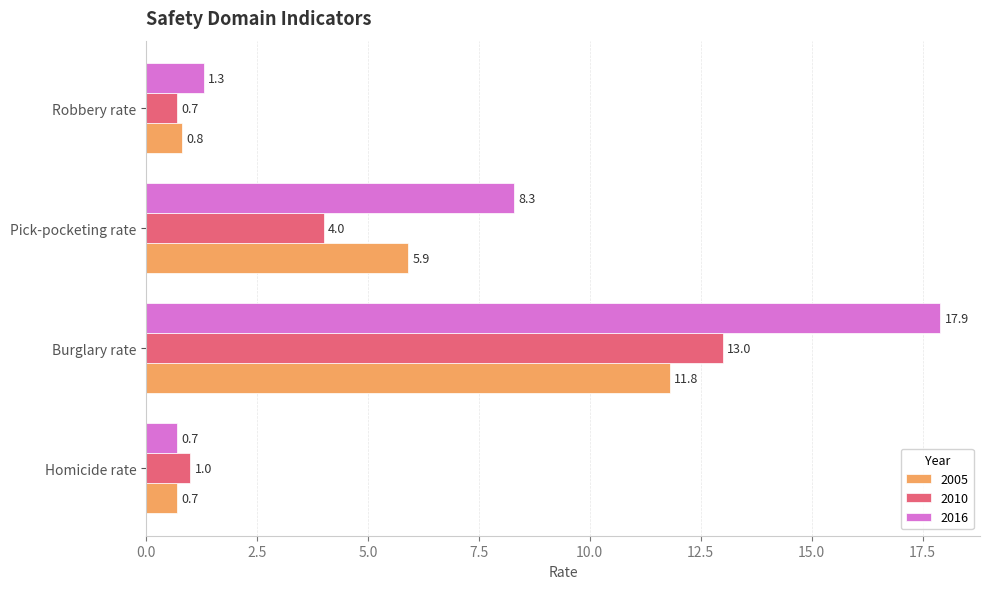

How many data points does each series have?

4